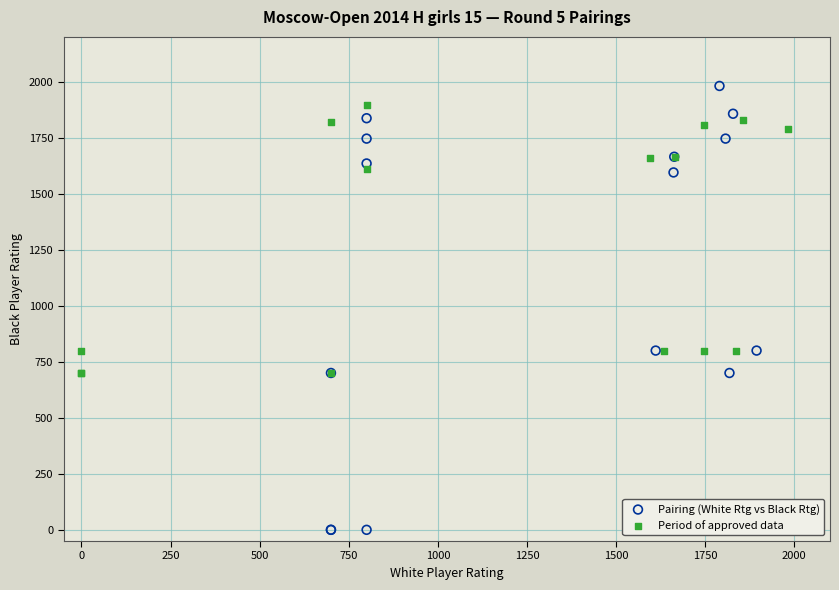

Which series reaches the minimum Y coordinate?

Pairing (White Rtg vs Black Rtg)